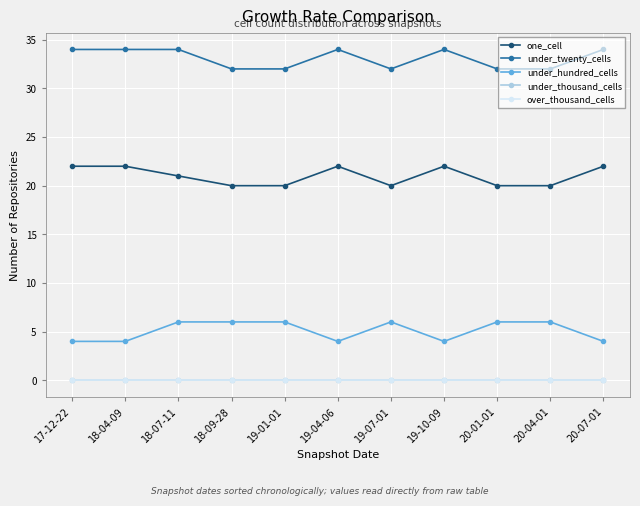

What is the sum of all one_cell values?

231